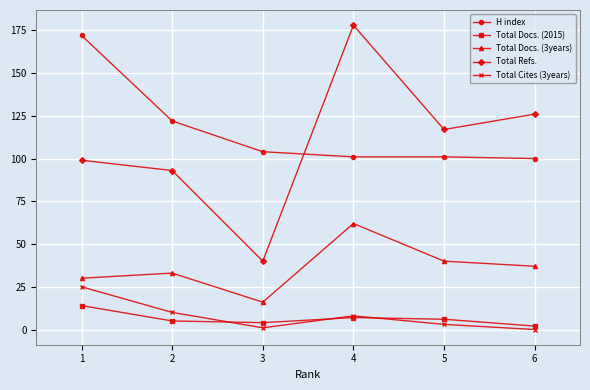

What is the value of the Total Docs. (3years) point at the 1st from the left?

30